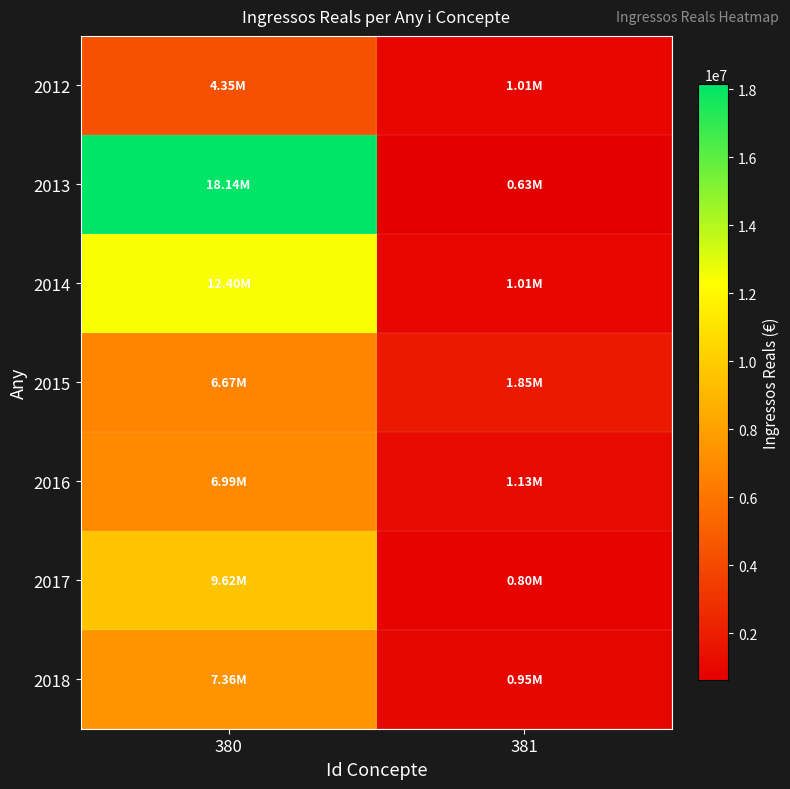

What is the spread (max minus min) of values at 380?

13795148.4